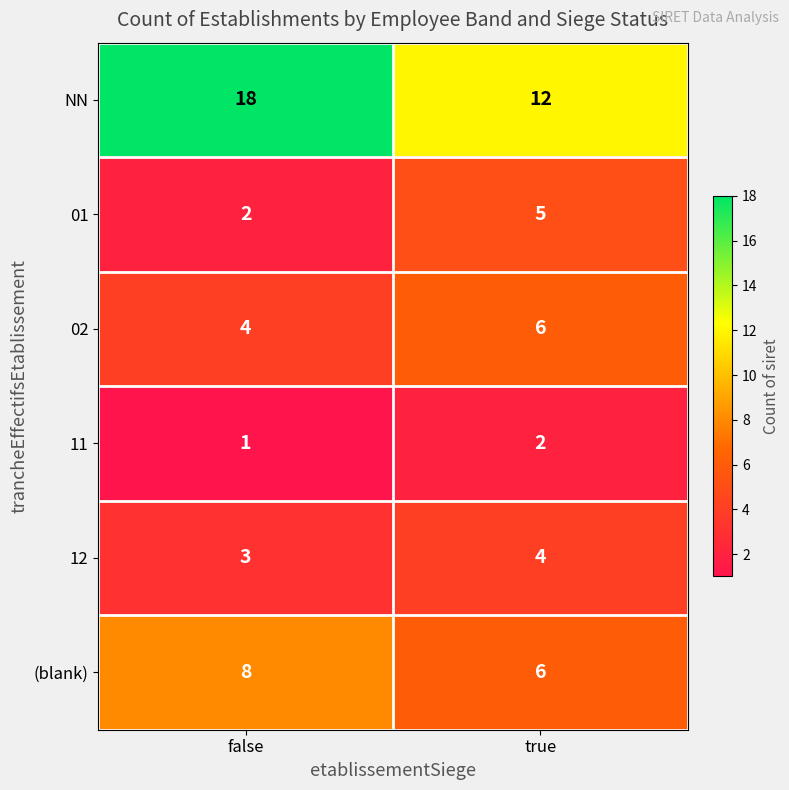

The 01 series shows 1 at false. True or false?

False